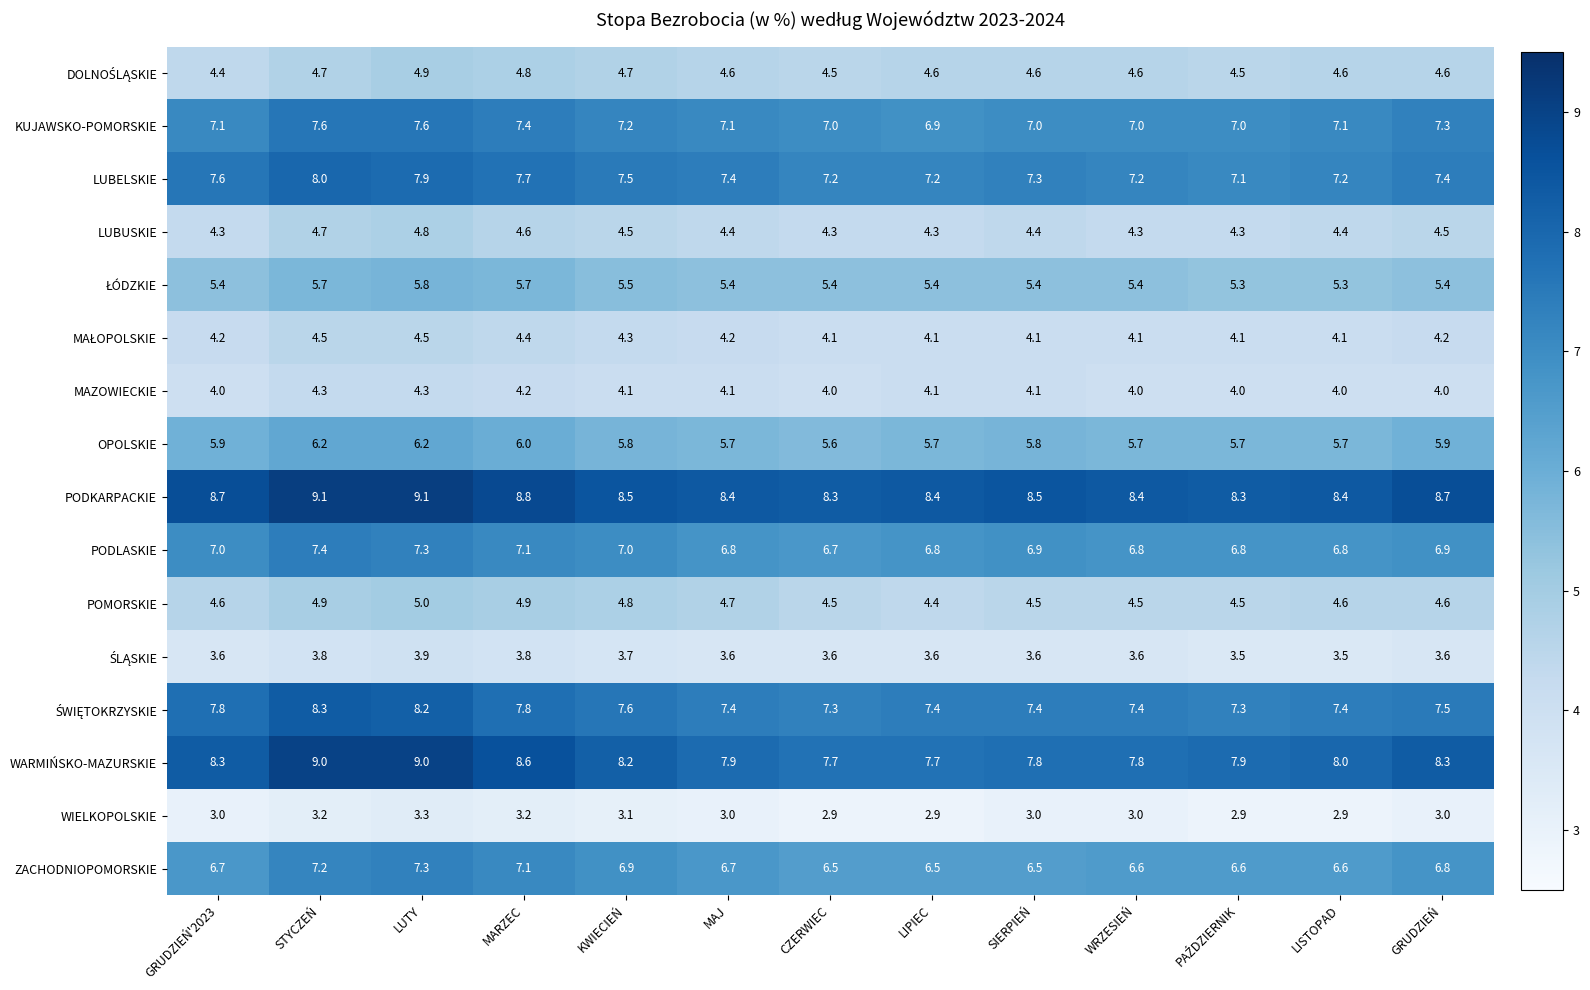

What is the spread (max minus min) of values at LUTY?

5.8